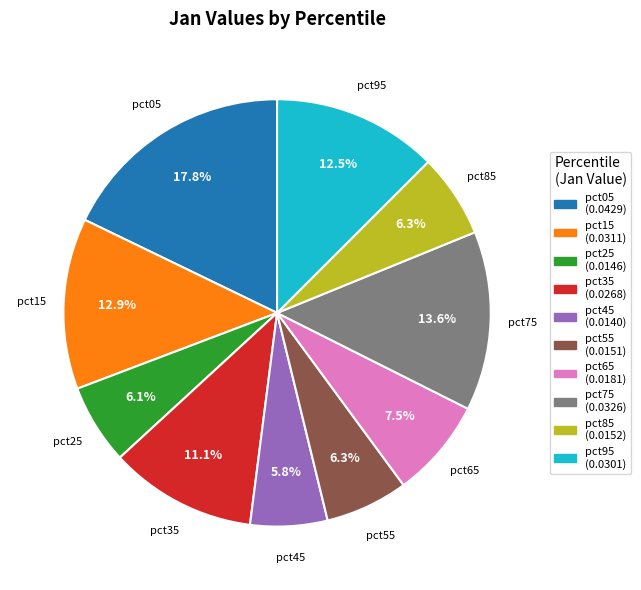

To the nearest percent, what is the difference between the largest and smallest slice percentages?

12%